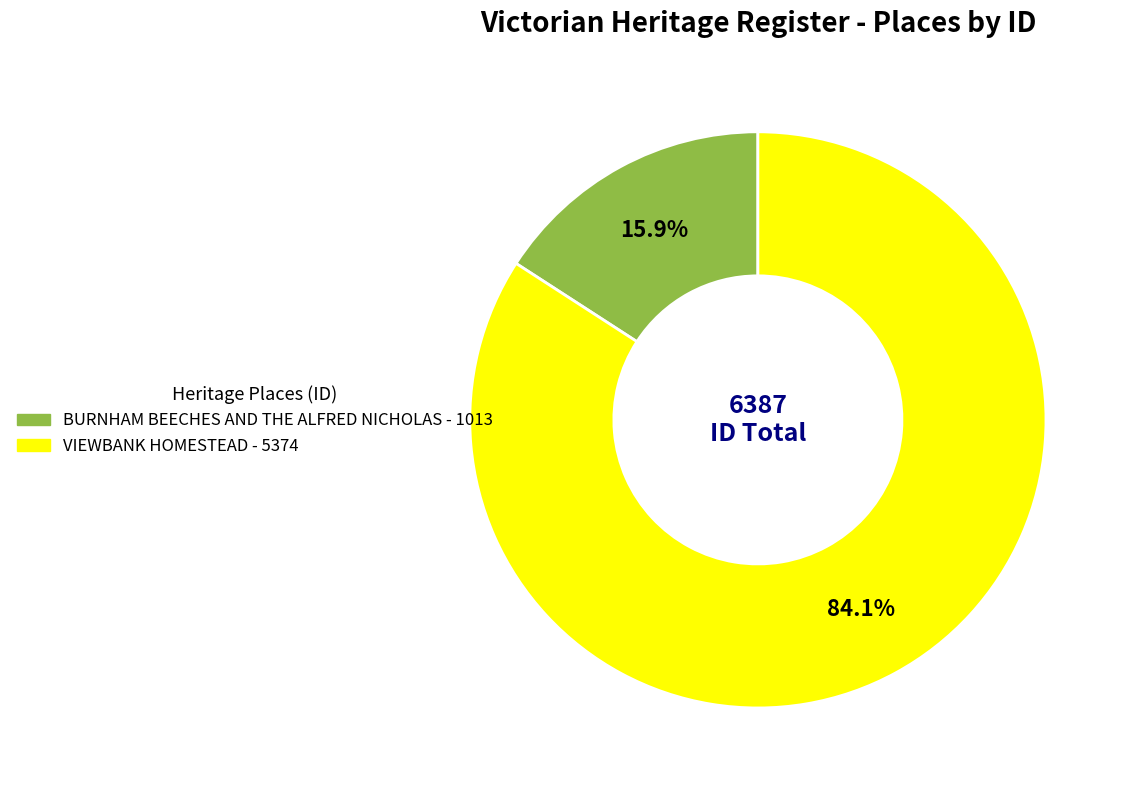

Rank the categories by value from lowest to highest.

BURNHAM BEECHES AND THE ALFRED NICHOLAS, VIEWBANK HOMESTEAD